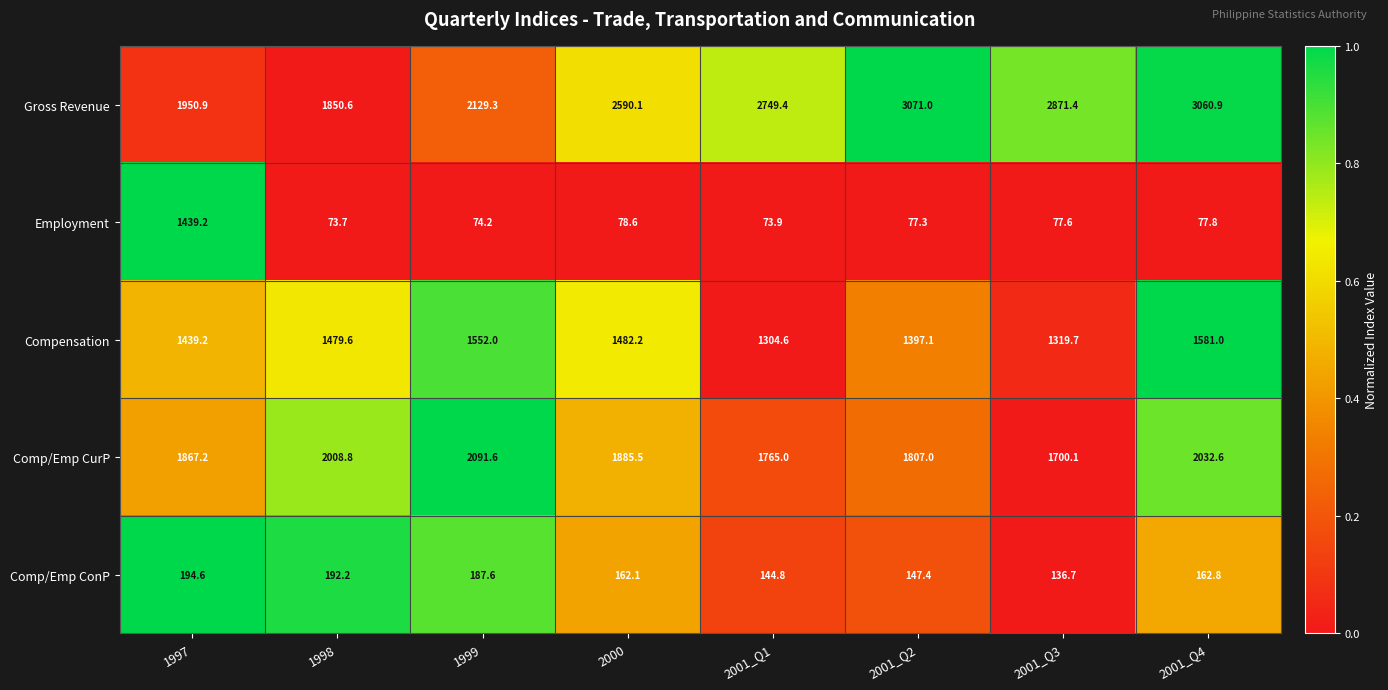

What is the total value across all series at 2000?

6198.5